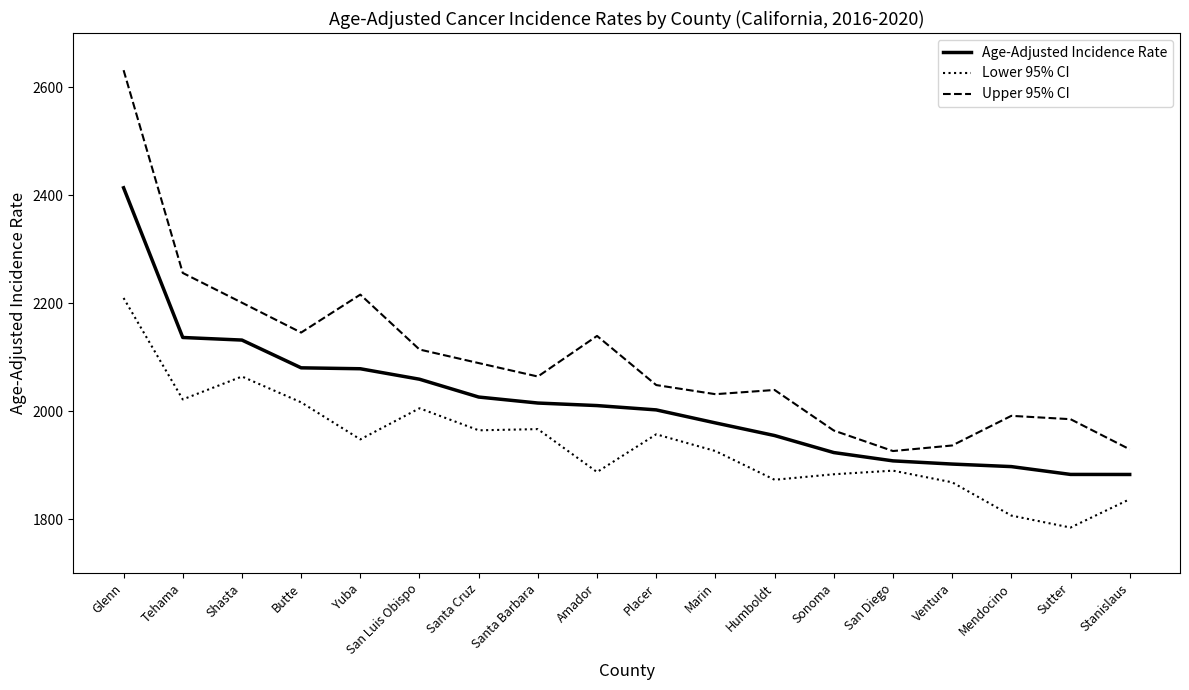

List the series in order of their peak value, lowest first.

Lower 95% CI, Age-Adjusted Incidence Rate, Upper 95% CI